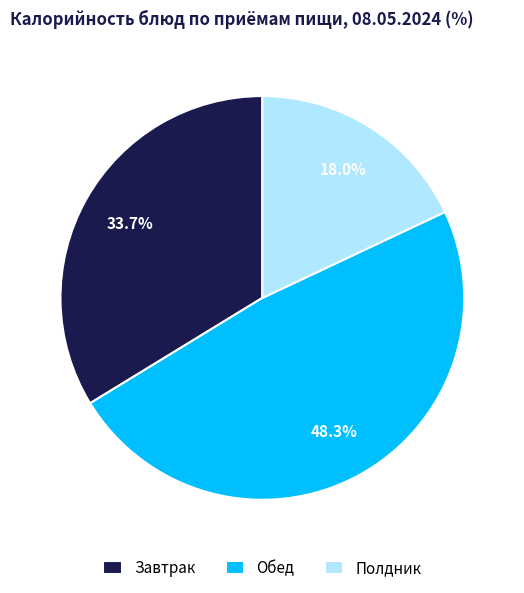

Which has a higher value, Обед or Завтрак?

Обед